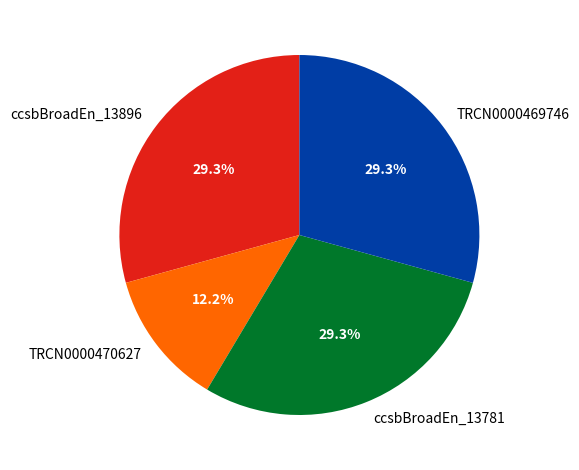

To the nearest percent, what is the average slice percentage?

25%